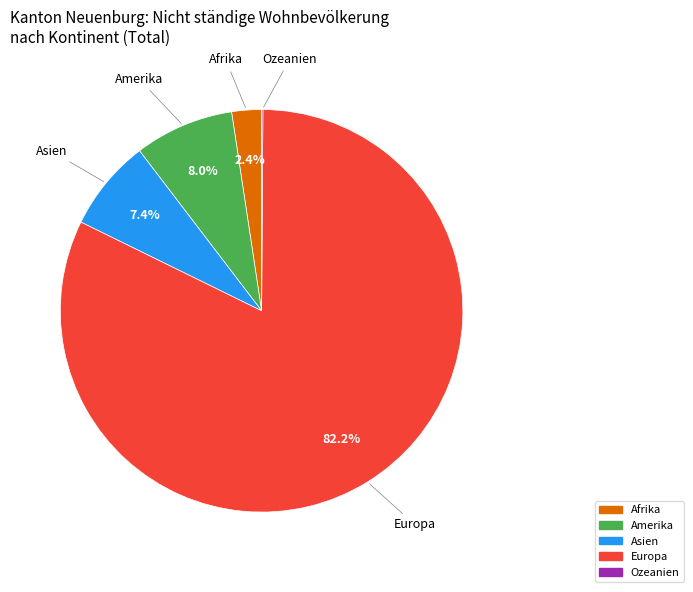

To the nearest percent, what is the combined percentage of Europa and Afrika?

85%